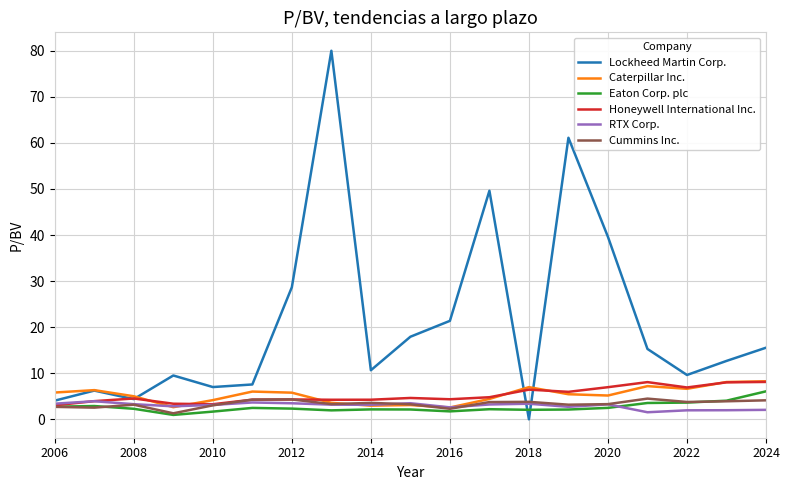

True or false: Lockheed Martin Corp. and Eaton Corp. plc intersect in this chart.

True